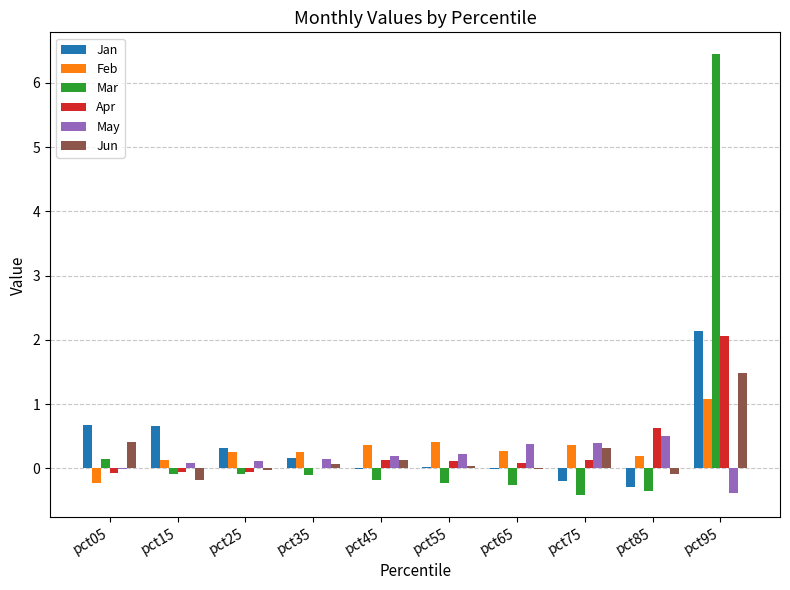

How many values in the Feb series exceed 0?

9